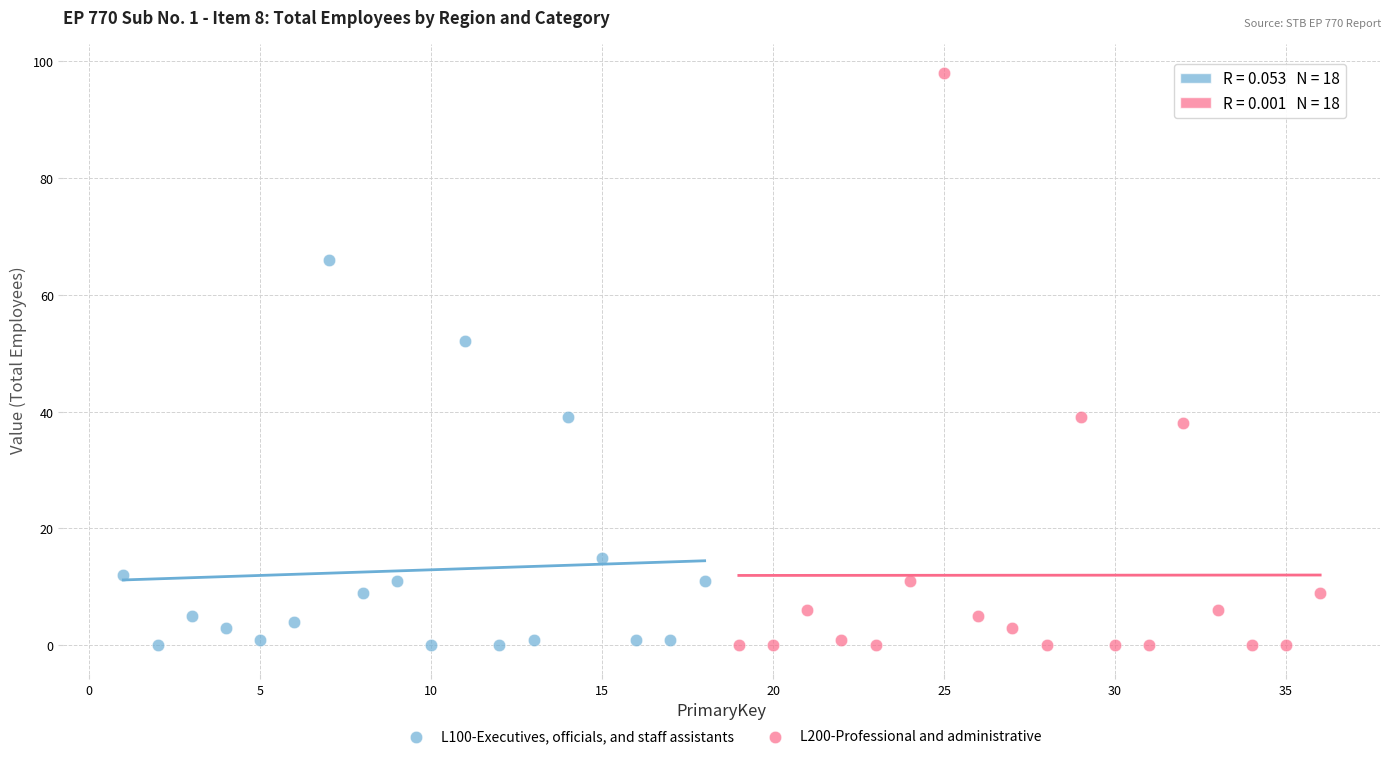

What are all the series names shown in the legend?

L100-Executives, officials, and staff assistants, L200-Professional and administrative